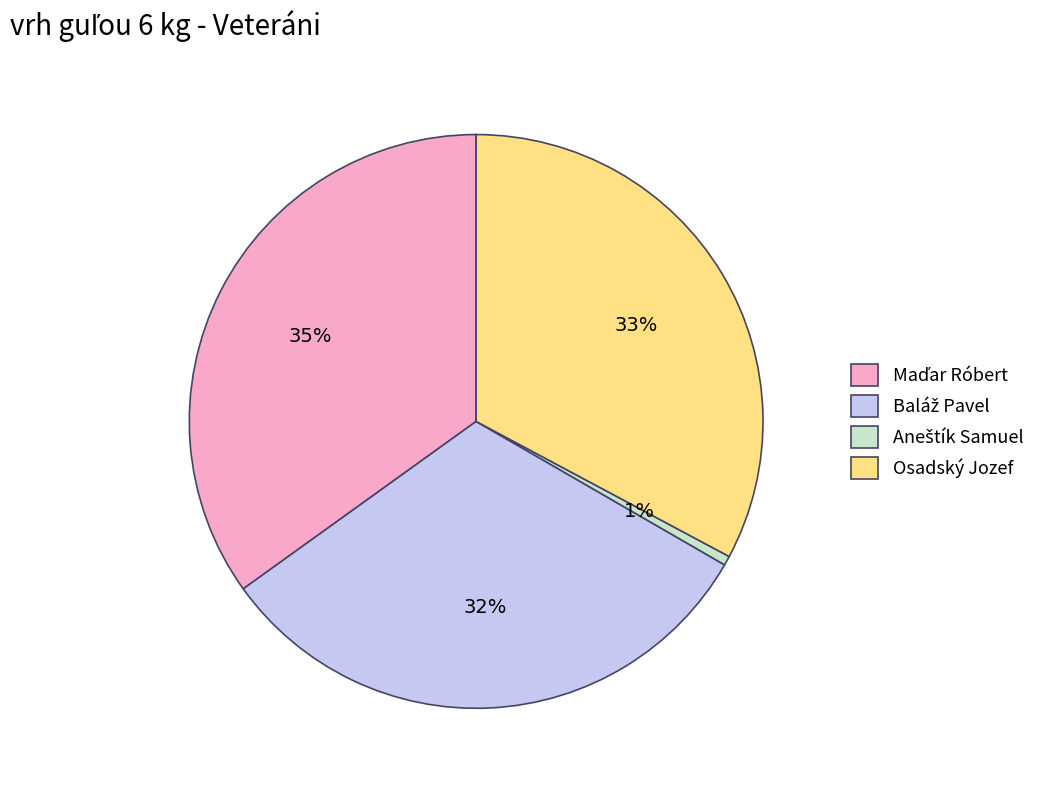

Is there any slice that represents more than half of the pie?

No